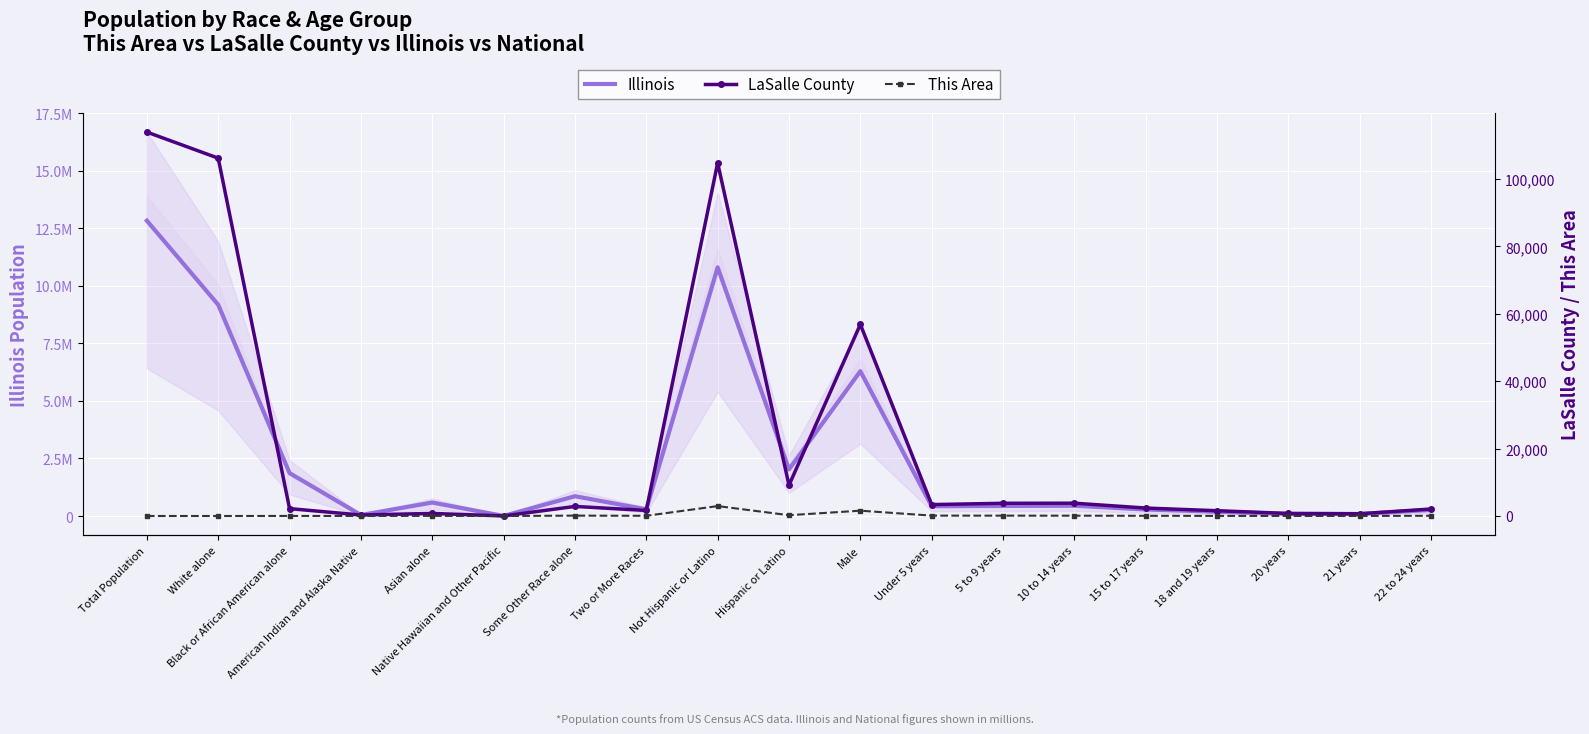

Reading right to left, what are all the values shown in this chart?

Illinois: 22 to 24 years=266785	21 years=88424	20 years=92304	18 and 19 years=188986	15 to 17 years=284750	10 to 14 years=449160	5 to 9 years=438556	Under 5 years=425893	Male=6292276	Hispanic or Latino=2027578	Not Hispanic or Latino=10803054	Two or More Races=289982	Some Other Race alone=861412	Native Hawaiian and Other Pacific=4050	Asian alone=586934	American Indian and Alaska Native=43963	Black or African American alone=1866414	White alone=9177877	Total Population=12830632
LaSalle County: 22 to 24 years=2075	21 years=668	20 years=751	18 and 19 years=1568	15 to 17 years=2357	10 to 14 years=3801	5 to 9 years=3774	Under 5 years=3382	Male=56872	Hispanic or Latino=9135	Not Hispanic or Latino=104789	Two or More Races=1646	Some Other Race alone=2838	Native Hawaiian and Other Pacific=16	Asian alone=762	American Indian and Alaska Native=289	Black or African American alone=2186	White alone=106187	Total Population=113924
This Area: 22 to 24 years=67	21 years=19	20 years=20	18 and 19 years=32	15 to 17 years=61	10 to 14 years=94	5 to 9 years=102	Under 5 years=112	Male=1578	Hispanic or Latino=238	Not Hispanic or Latino=2939	Two or More Races=64	Some Other Race alone=111	Native Hawaiian and Other Pacific=0	Asian alone=37	American Indian and Alaska Native=18	Black or African American alone=20	White alone=2	Total Population=3